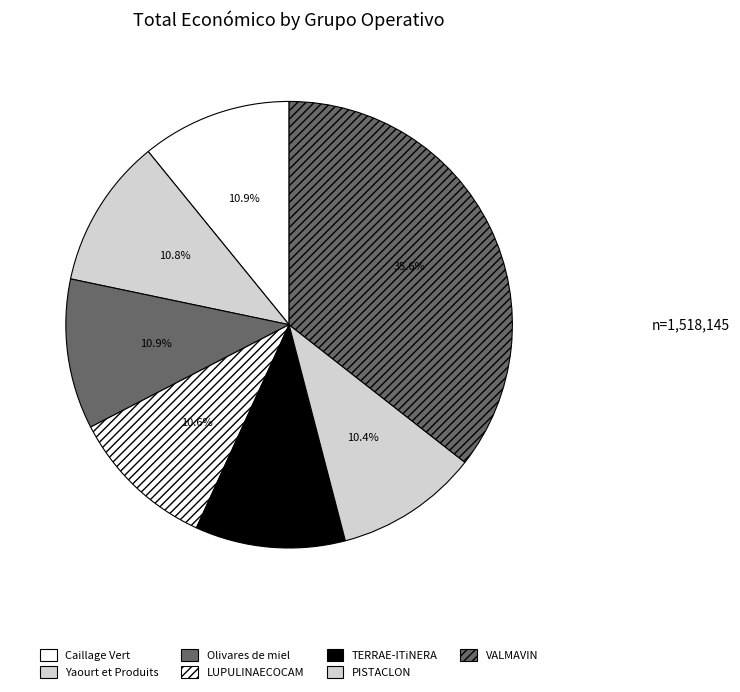

Approximately how many times larger is the value at VALMAVIN compared to Caillage Vert?

3.3